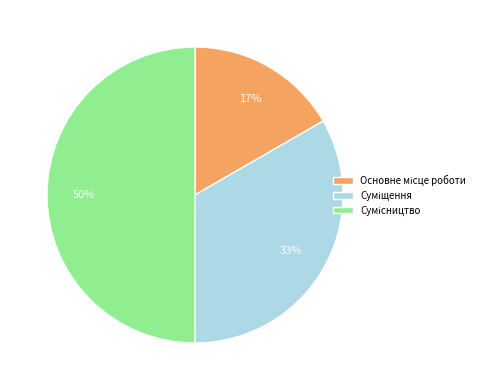

To the nearest percent, what is the difference between the largest and smallest slice percentages?

33%